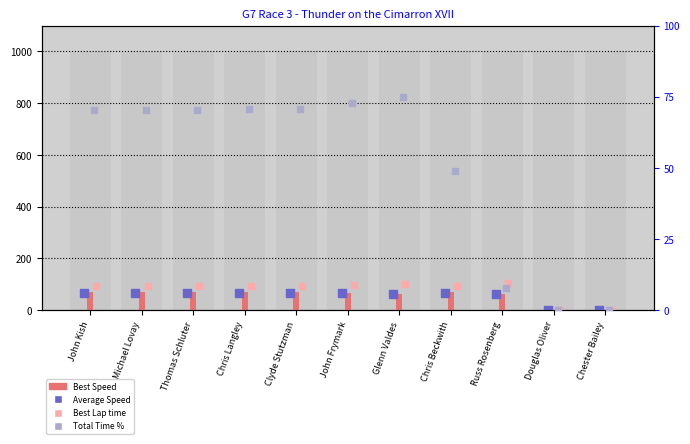

Which series has the largest Y range (max minus min)?

Best Lap time